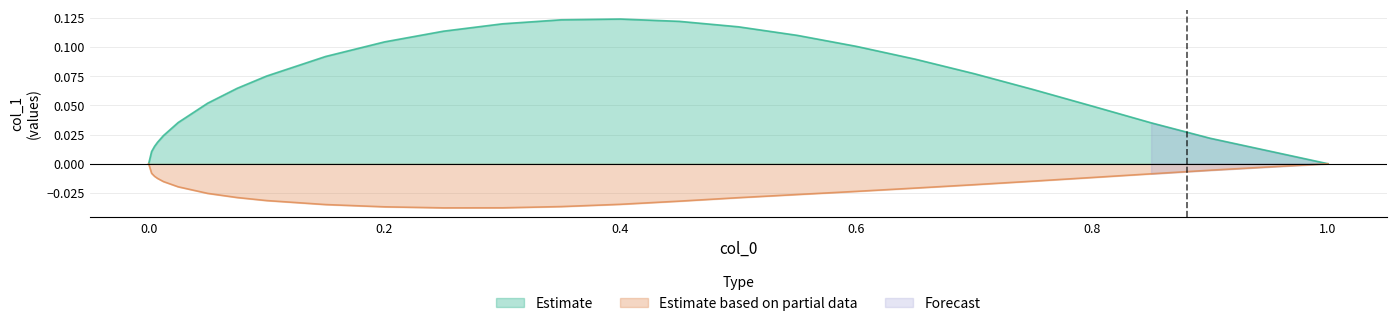

True or false: Estimate has a value of 0.1 at 0.8.

False